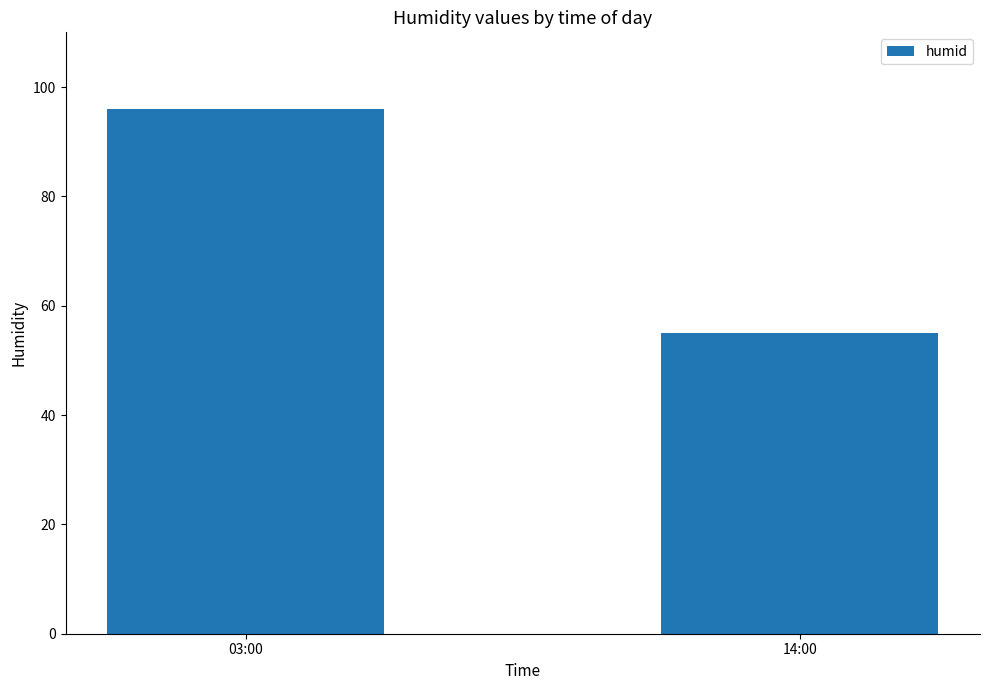

True or false: the data shows 96 at 03:00.

True